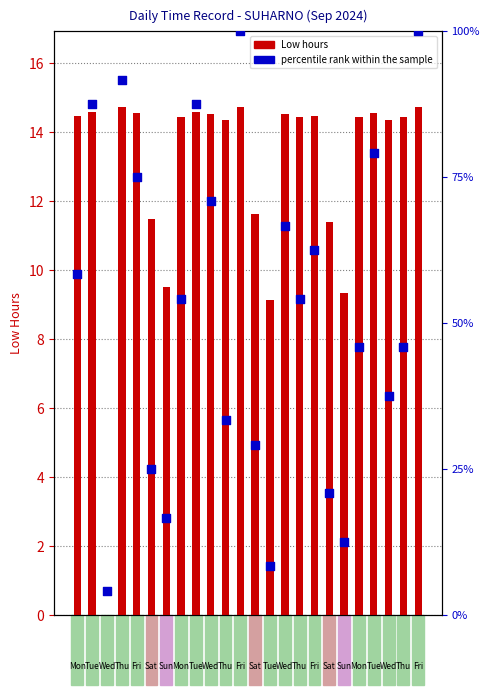

At which category is the sum across all series the highest?

13